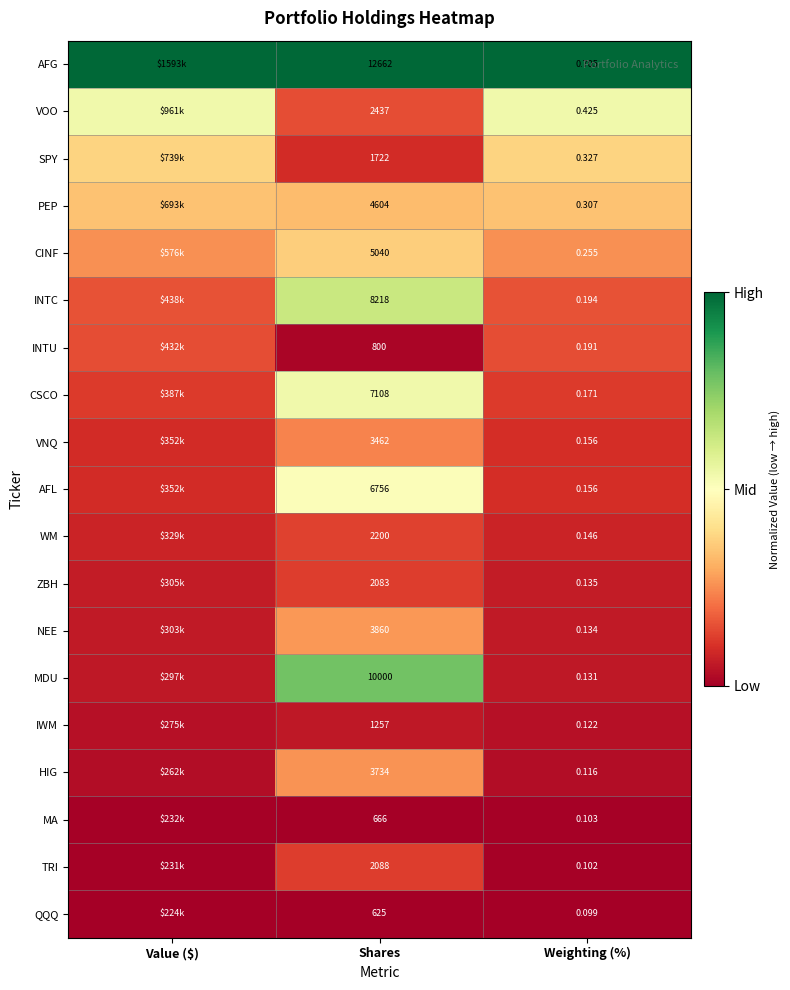

Is the value of TRI at Shares greater than the value of MA at Weighting (%)?

Yes